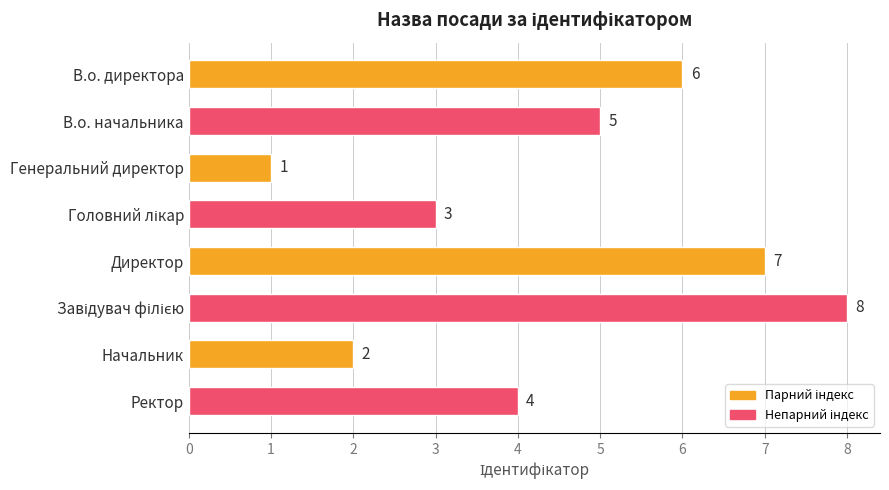

What is the greatest value displayed?

8